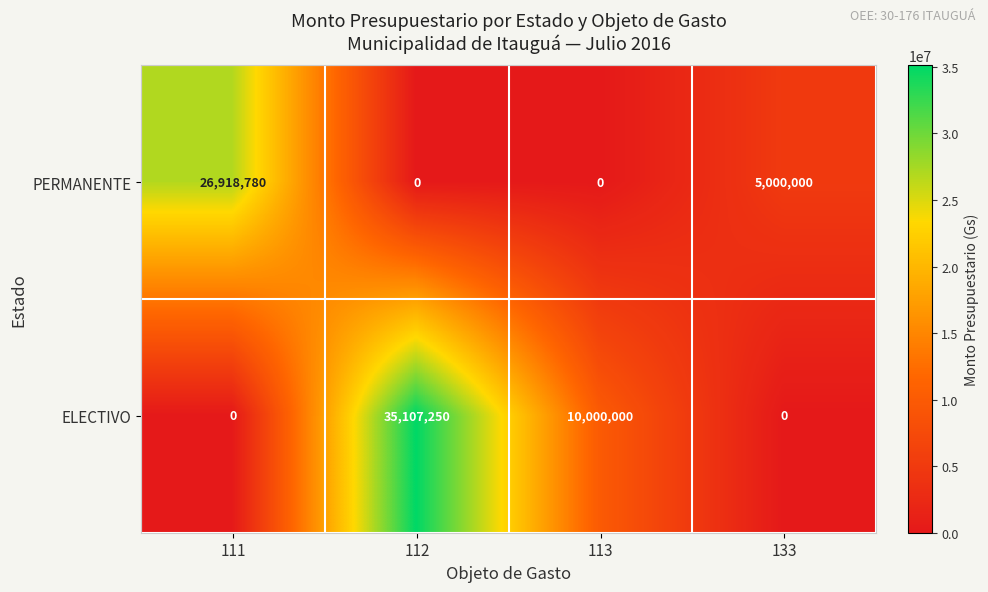

Which series has the largest total across all categories?

ELECTIVO